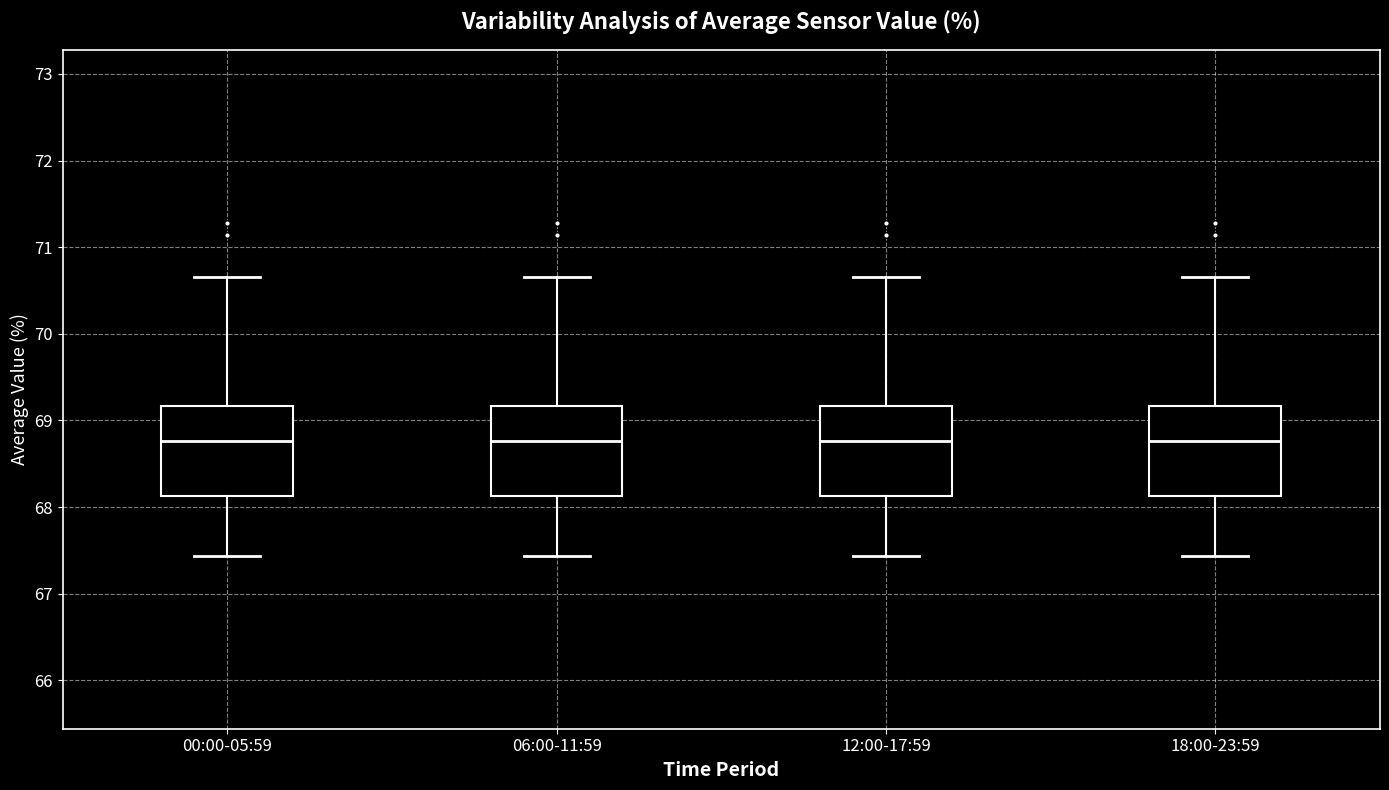

Reading left to right, read every box against the y-axis: the position of its median line, the range the box covers, and the ends of its whiskers. The values are not printed on the chart, so give them approximately, as read against the axis.

00:00-05:59: median 68.8, box 68.1 to 69.2, whiskers 67.4 to 70.7
06:00-11:59: median 68.8, box 68.1 to 69.2, whiskers 67.4 to 70.7
12:00-17:59: median 68.8, box 68.1 to 69.2, whiskers 67.4 to 70.7
18:00-23:59: median 68.8, box 68.1 to 69.2, whiskers 67.4 to 70.7